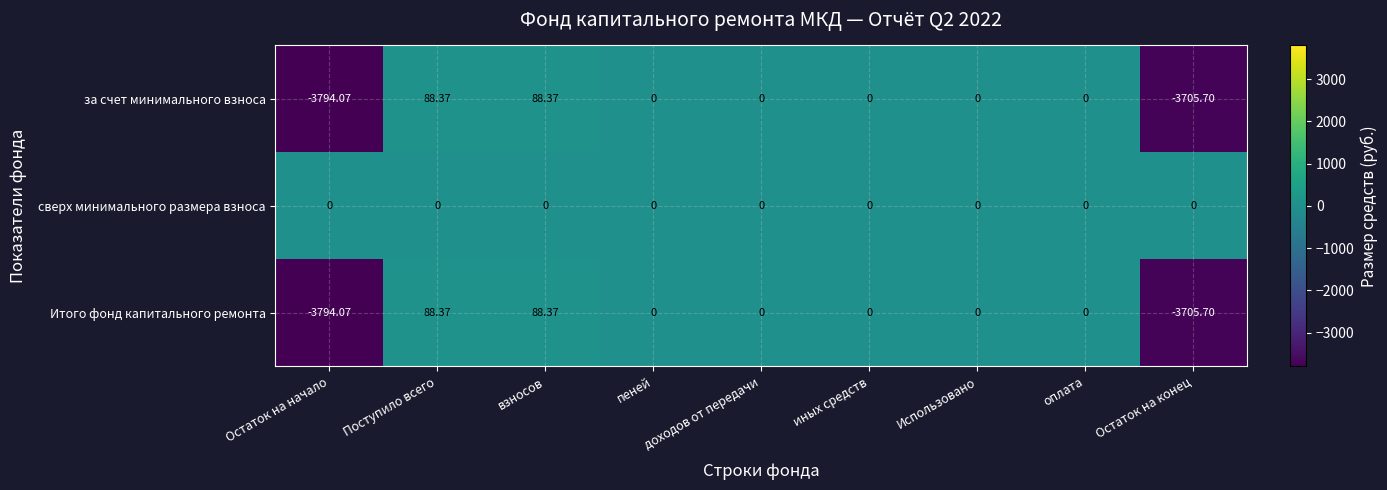

Is the value of Итого фонд капитального ремонта at Остаток на начало greater than the value of сверх минимального размера взноса at Остаток на начало?

No